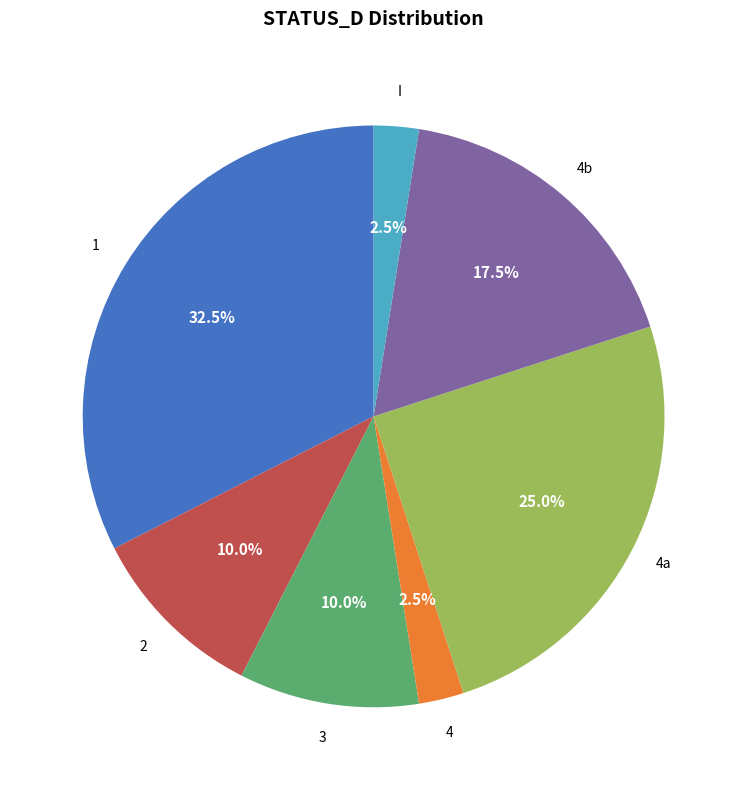

Count the number of slices in the pie.

7